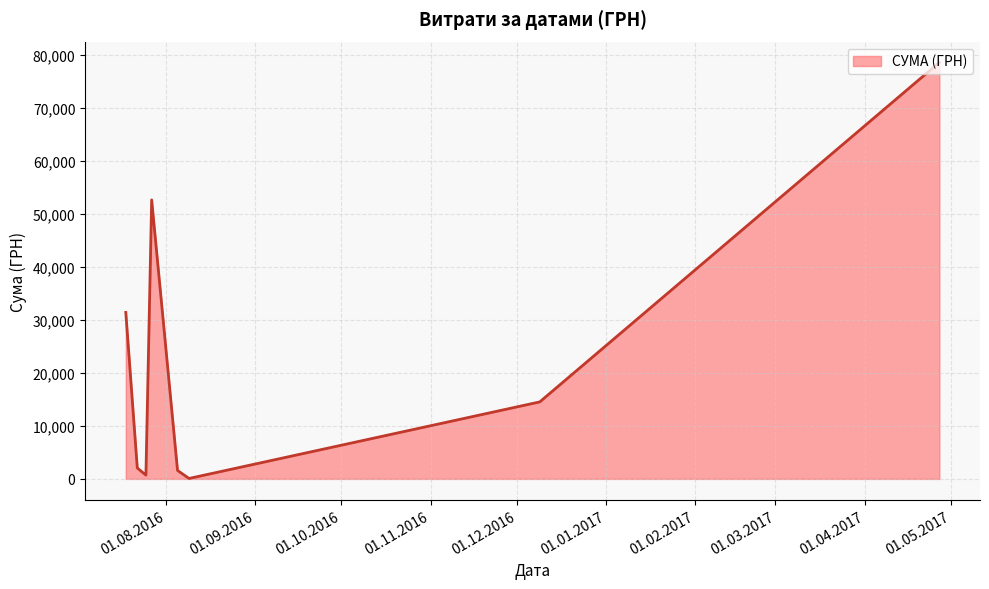

What is the sum of all values?

181666.2